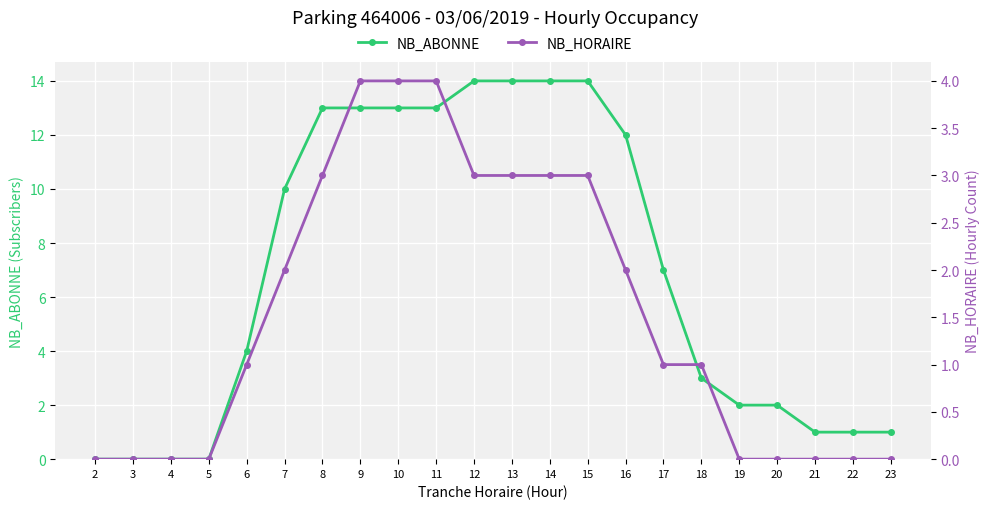

What is the sum of all NB_ABONNE values?

151